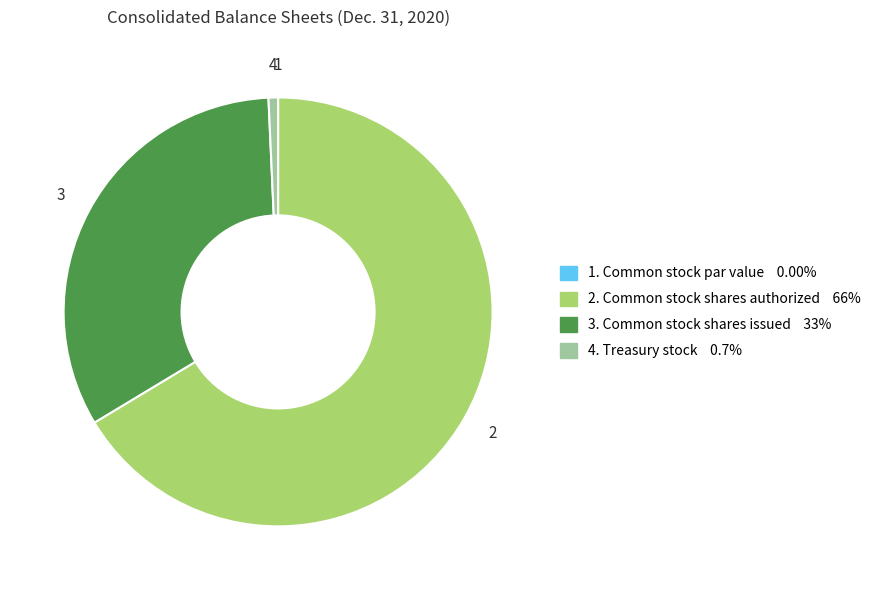

Does any single category account for the majority?

Yes